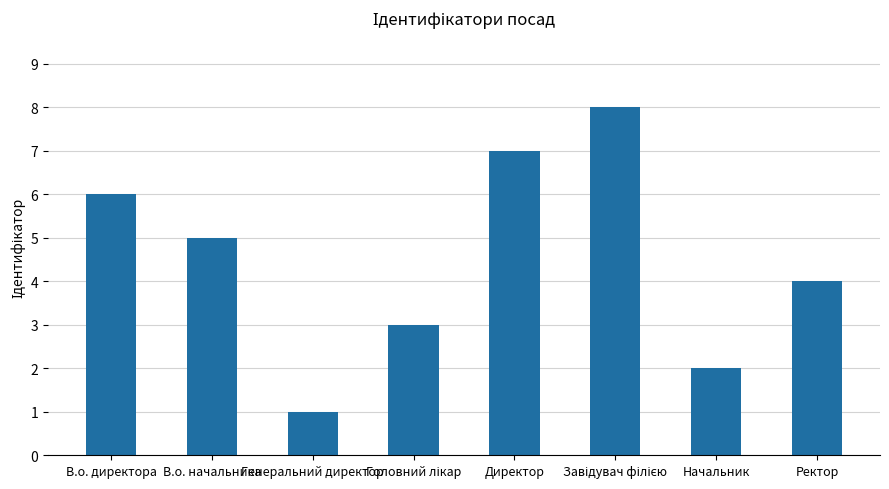

How many values are below 5?

4